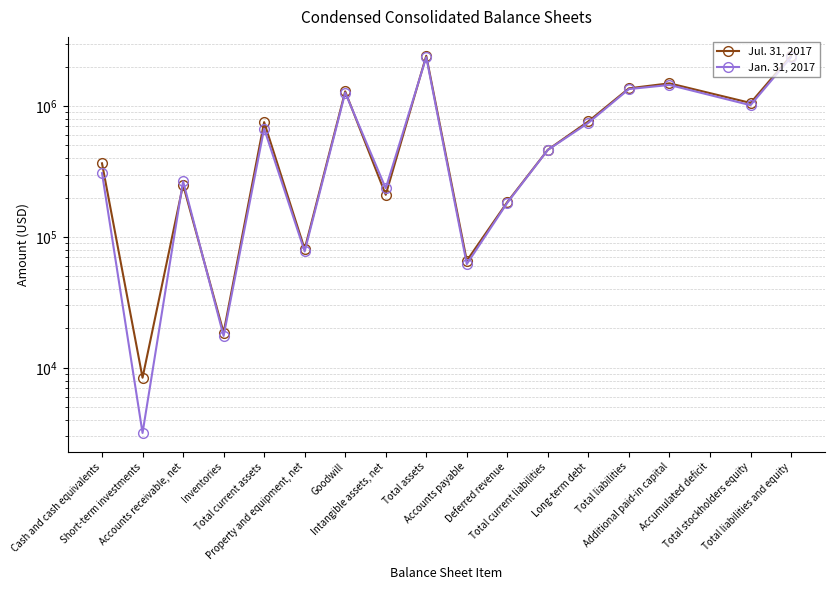

The value of Jul. 31, 2017 at Long-term debt is 763788. True or false?

True